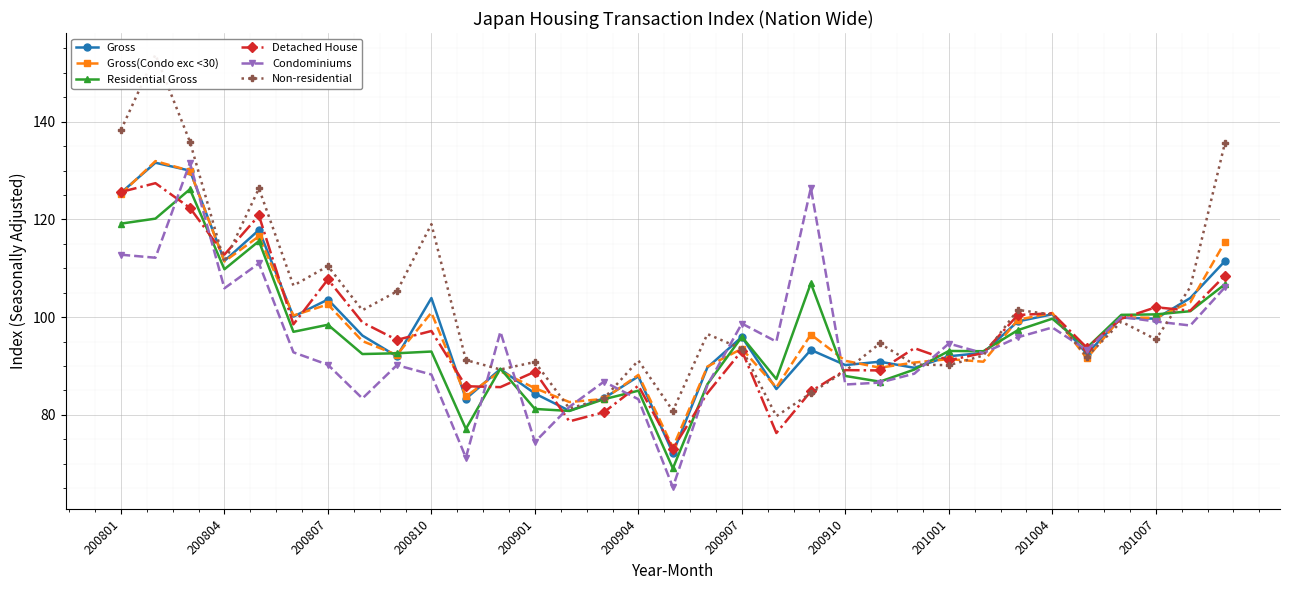

True or false: Residential Gross has more than 0 points higher than both neighbors.

True